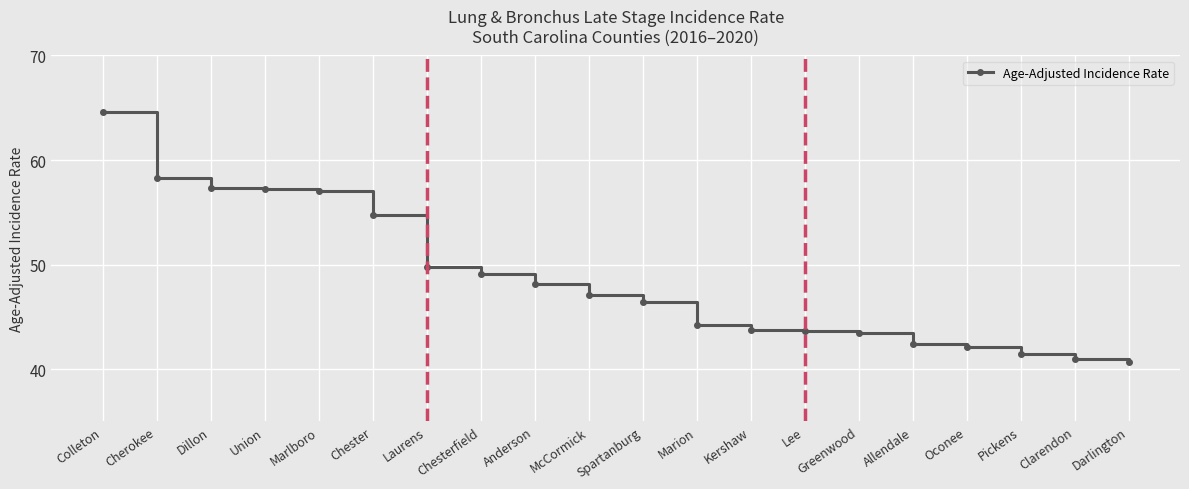

Read the value at Laurens.

49.8